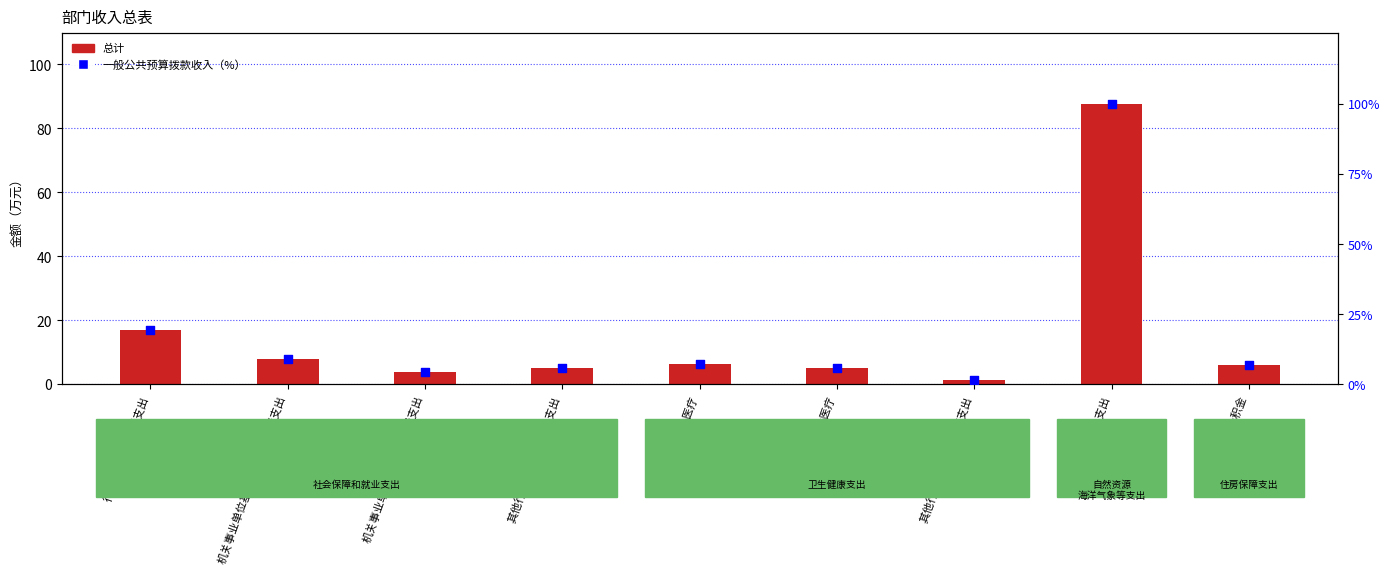

Which series contains the lowest Y value?

总计